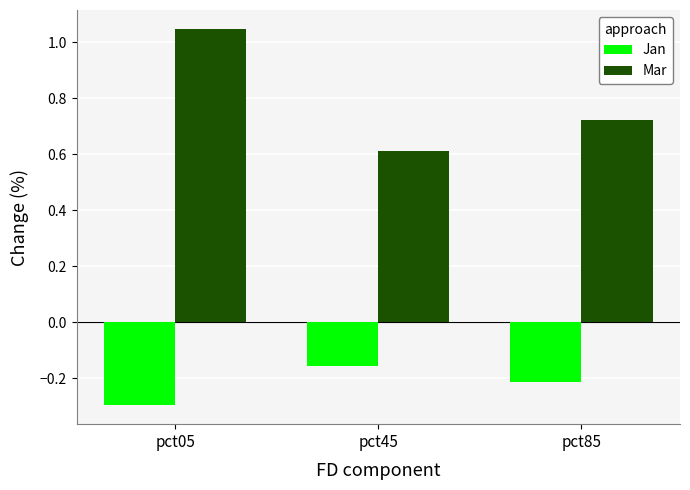

Between pct05 and pct45, which series saw the biggest shift?

Mar